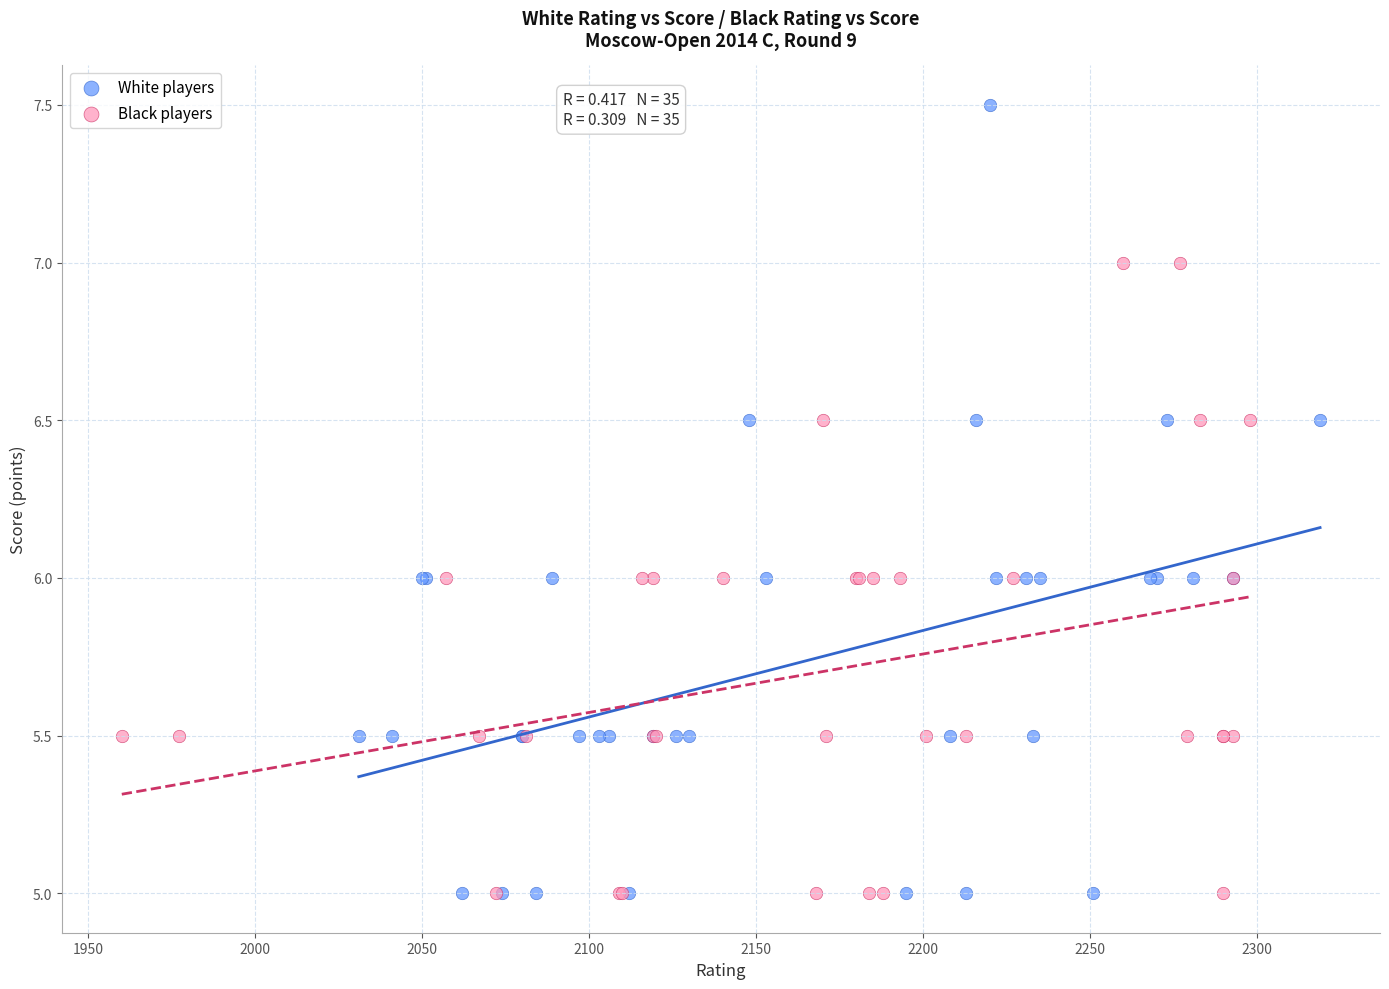

Which series has the largest Y range (max minus min)?

White players